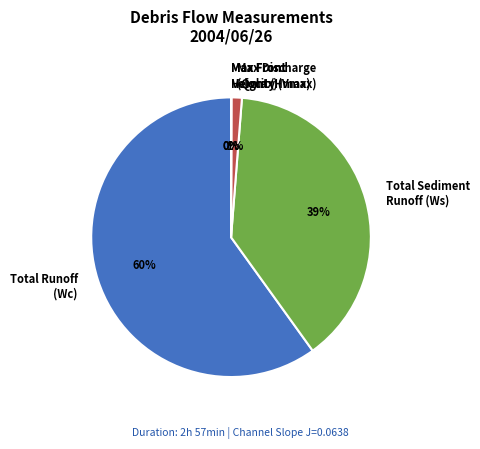

Is the sum of Max Discharge (Qmax) and Total Sediment Runoff (Ws) greater than half?

No